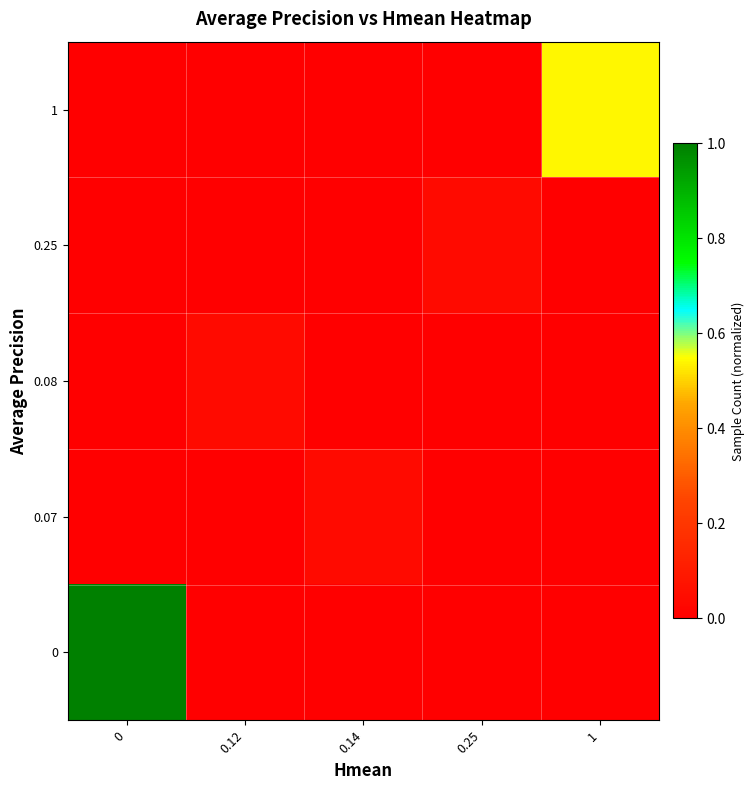

Which series has the widest spread of values?

row_0